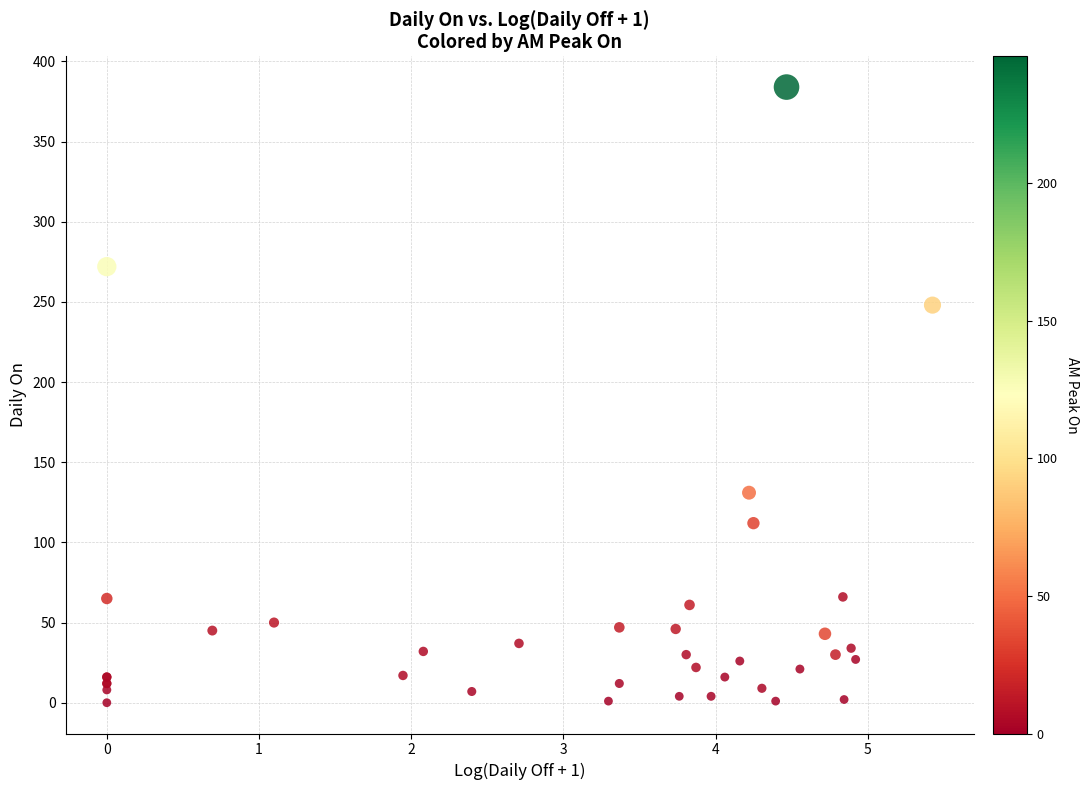

What Y value in the scatter plot is closest to 192?

248